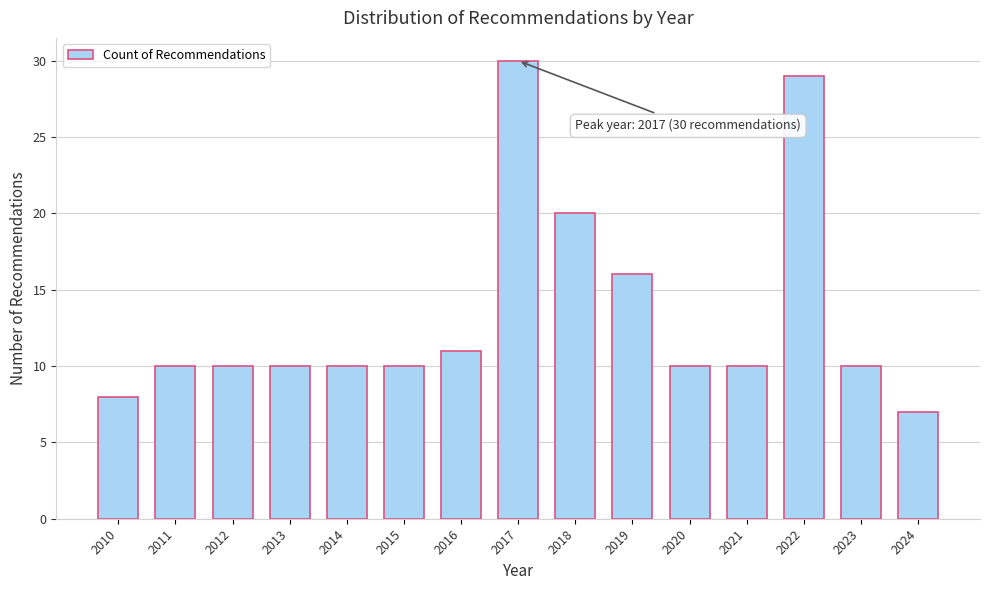

Reading left to right, extract all data points from this chart.

2010=8	2011=10	2012=10	2013=10	2014=10	2015=10	2016=11	2017=30	2018=20	2019=16	2020=10	2021=10	2022=29	2023=10	2024=7